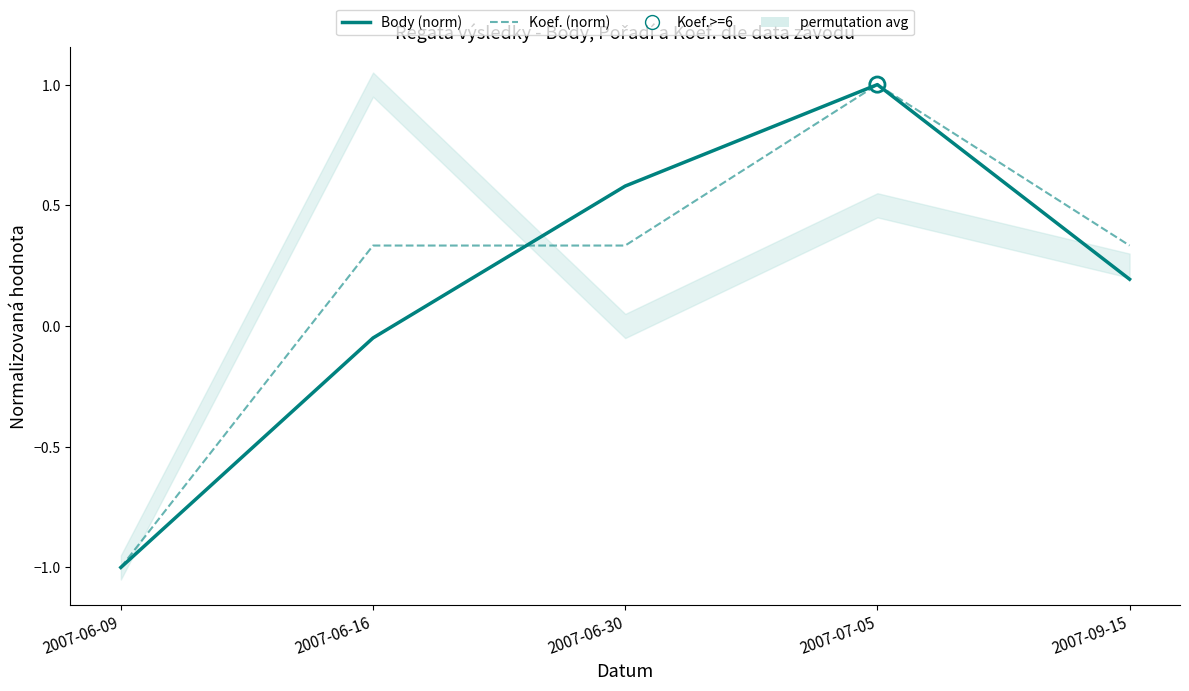

Which series contains the lowest Y value?

Body (norm)